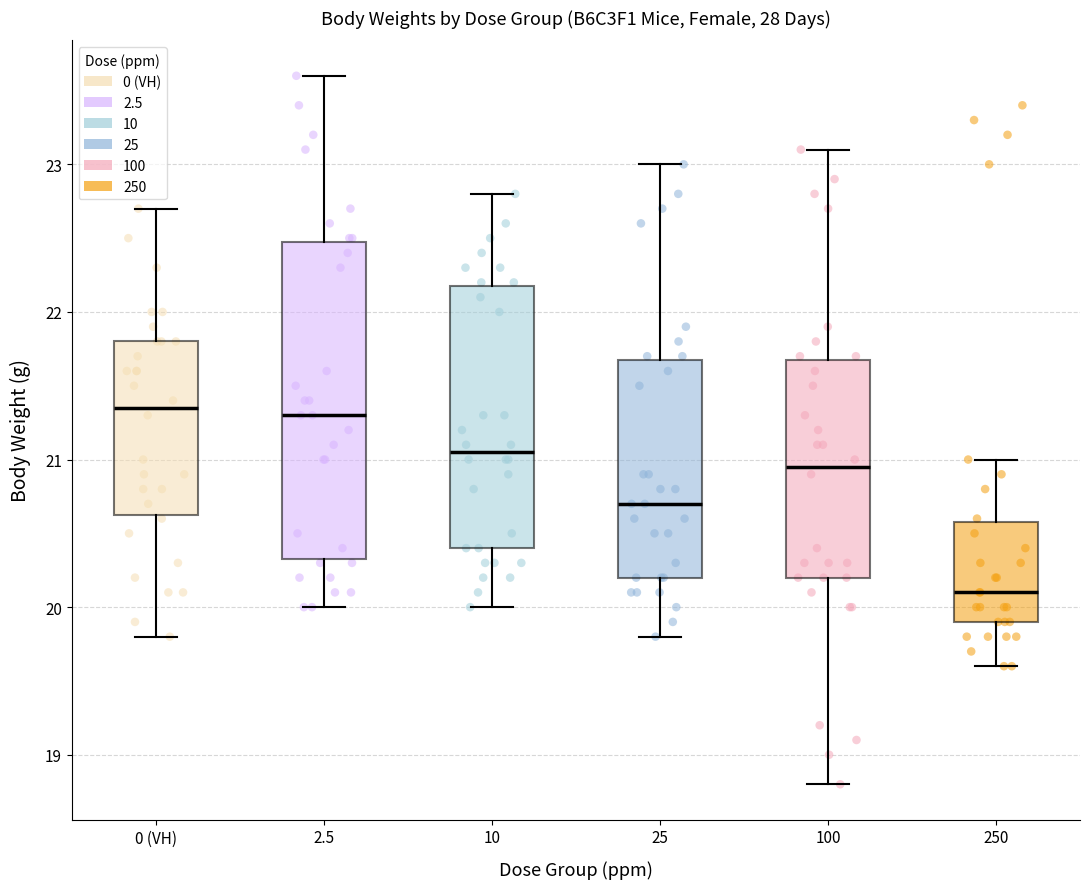

Reading left to right, read every box against the y-axis: the position of its median line, the range the box covers, and the ends of its whiskers. The values are not printed on the chart, so give them approximately, as read against the axis.

0 (VH): median 21.4, box 20.6 to 21.8, whiskers 19.8 to 22.7
2.5: median 21.3, box 20.3 to 22.5, whiskers 20.0 to 23.6
10: median 21.1, box 20.4 to 22.2, whiskers 20.0 to 22.8
25: median 20.7, box 20.2 to 21.7, whiskers 19.8 to 23.0
100: median 21.0, box 20.2 to 21.7, whiskers 18.8 to 23.1
250: median 20.1, box 19.9 to 20.6, whiskers 19.6 to 21.0